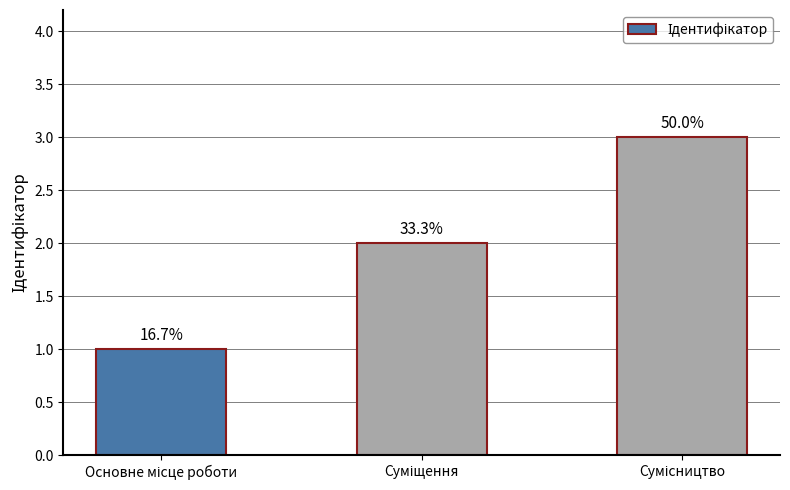

Are the bars horizontal?

No